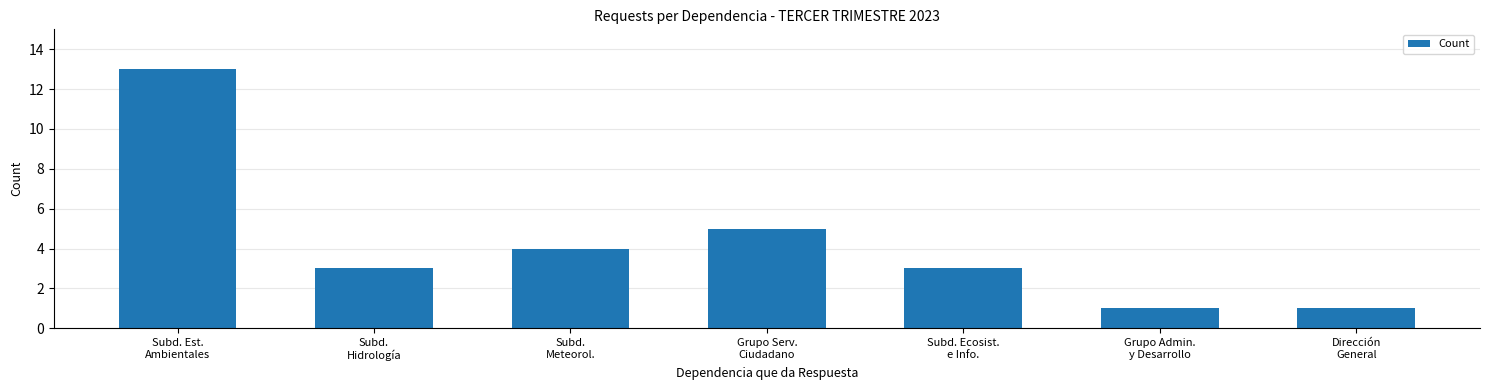

Where is the data nearest to the value 7?

Grupo Serv.
Ciudadano